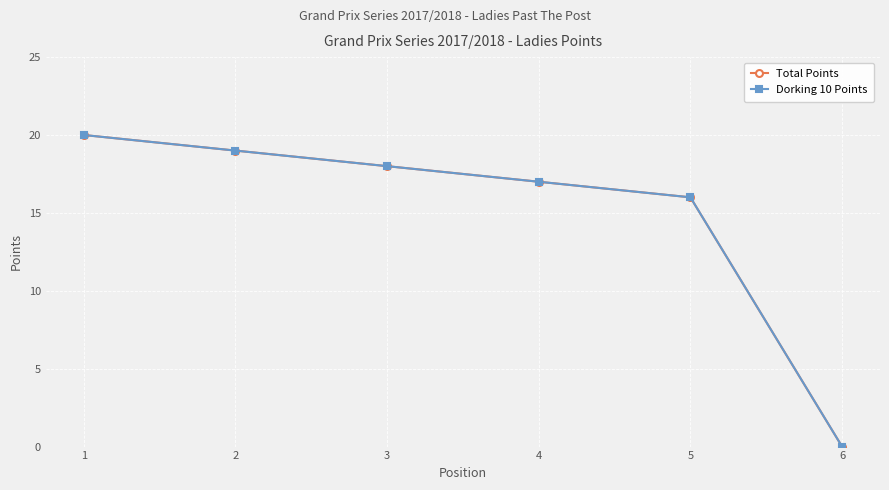

Which series has the largest range (max minus min)?

Total Points